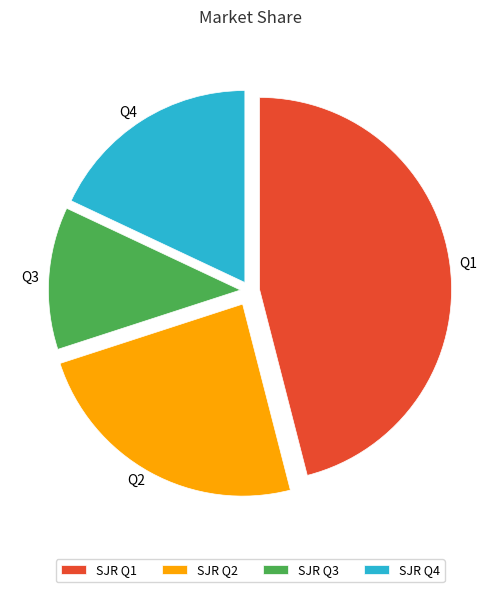

The Q2 slice represents 33% of the pie. True or false?

False